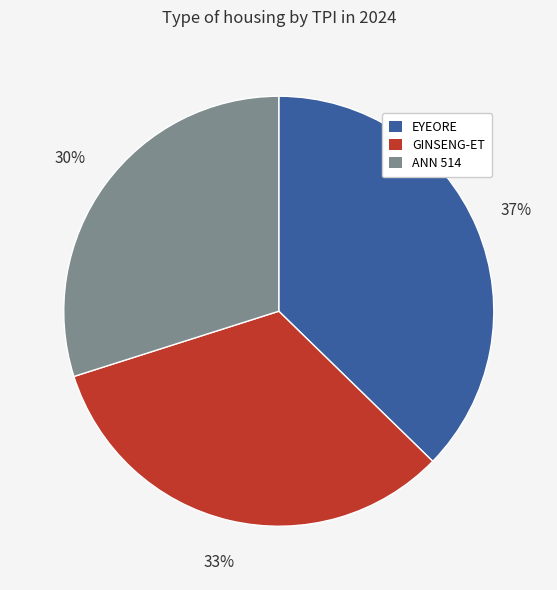

Is the sum of GINSENG-ET and ANN 514 greater than half?

Yes